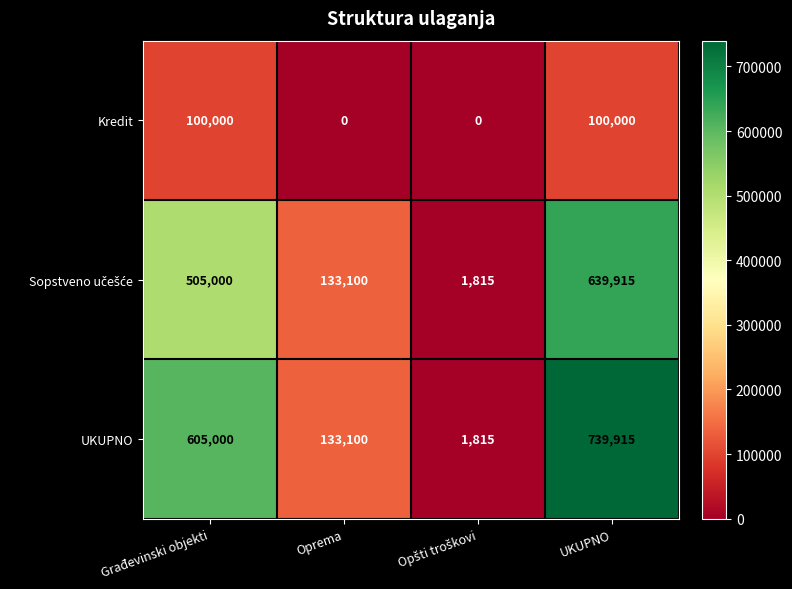

Which series has the largest total across all categories?

UKUPNO